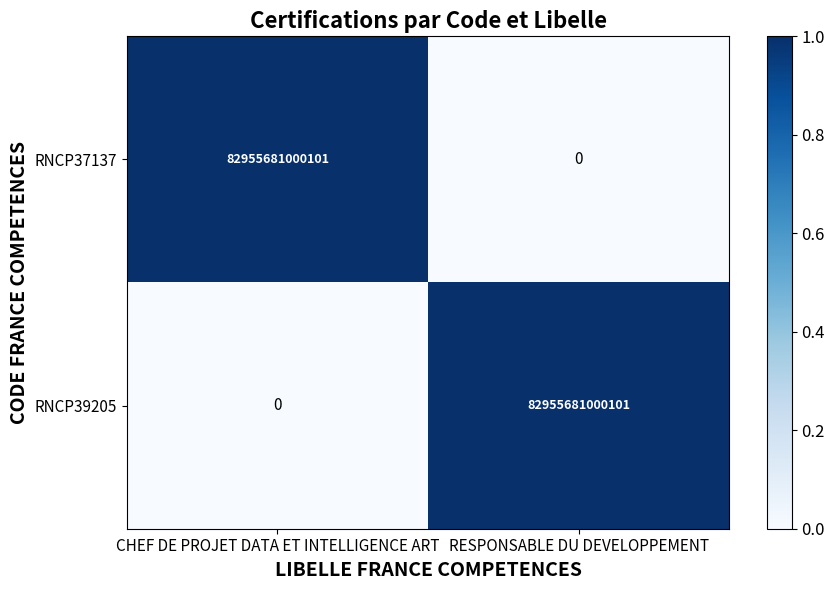

List the labels in order of RNCP37137 value, largest first.

CHEF DE PROJET DATA ET INTELLIGENCE ART, RESPONSABLE DU DEVELOPPEMENT